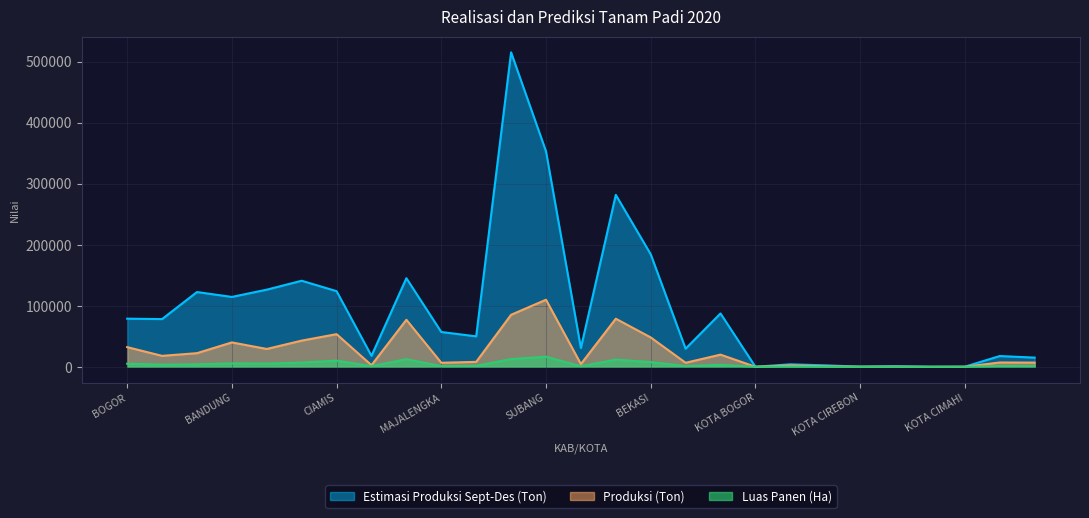

Reading left to right, extract all data points from this chart.

Luas Panen (Ha): BOGOR=5064.5	SUKABUMI=3530.2	CIANJUR=4030.0	BANDUNG=5626.5	GARUT=5242.4	TASIKMALAYA=6910.6	CIAMIS=10112.2	KUNINGAN=941.0	CIREBON=12471.2	MAJALENGKA=1063.5	SUMEDANG=1521.0	INDRAMAYU=12690.1	SUBANG=16467.4	PURWAKARTA=888.3	KARAWANG=11755.1	BEKASI=7725.7	BANDUNG BARAT=1065.3	PANGANDARAN=3161.5	KOTA BOGOR=2.6	KOTA SUKABUMI=357.9	KOTA BANDUNG=146.8	KOTA CIREBON=28.3	KOTA BEKASI=45.0	KOTA DEPOK=0.0	KOTA CIMAHI=8.5	KOTA TASIKMALAYA=1312.1	KOTA BANJAR=1101.5
Produksi (Ton): BOGOR=32220.8	SUKABUMI=17932.7	CIANJUR=22338.8	BANDUNG=39950.5	GARUT=29219.9	TASIKMALAYA=42897.9	CIAMIS=53484.8	KUNINGAN=2619.2	CIREBON=77044.8	MAJALENGKA=6625.8	SUMEDANG=8075.0	INDRAMAYU=85216.5	SUBANG=109903.3	PURWAKARTA=4484.4	KARAWANG=78769.8	BEKASI=48131.2	BANDUNG BARAT=6594.1	PANGANDARAN=19930.1	KOTA BOGOR=16.1	KOTA SUKABUMI=2153.7	KOTA BANDUNG=767.5	KOTA CIREBON=161.3	KOTA BEKASI=280.5	KOTA DEPOK=0.0	KOTA CIMAHI=53.1	KOTA TASIKMALAYA=7074.1	KOTA BANJAR=6862.6
Estimasi Produksi Sept-Des (Ton): BOGOR=78860.5	SUKABUMI=78178.5	CIANJUR=122489.3	BANDUNG=114480.6	GARUT=126398.0	TASIKMALAYA=140991.7	CIAMIS=123936.1	KUNINGAN=17916.6	CIREBON=145186.5	MAJALENGKA=57020.3	SUMEDANG=49887.3	INDRAMAYU=515237.5	SUBANG=353121.6	PURWAKARTA=30788.6	KARAWANG=281676.5	BEKASI=184480.1	BANDUNG BARAT=29666.2	PANGANDARAN=87411.3	KOTA BOGOR=64.2	KOTA SUKABUMI=4047.9	KOTA BANDUNG=2377.7	KOTA CIREBON=271.3	KOTA BEKASI=956.8	KOTA DEPOK=36.3	KOTA CIMAHI=159.2	KOTA TASIKMALAYA=17623.0	KOTA BANJAR=15054.9